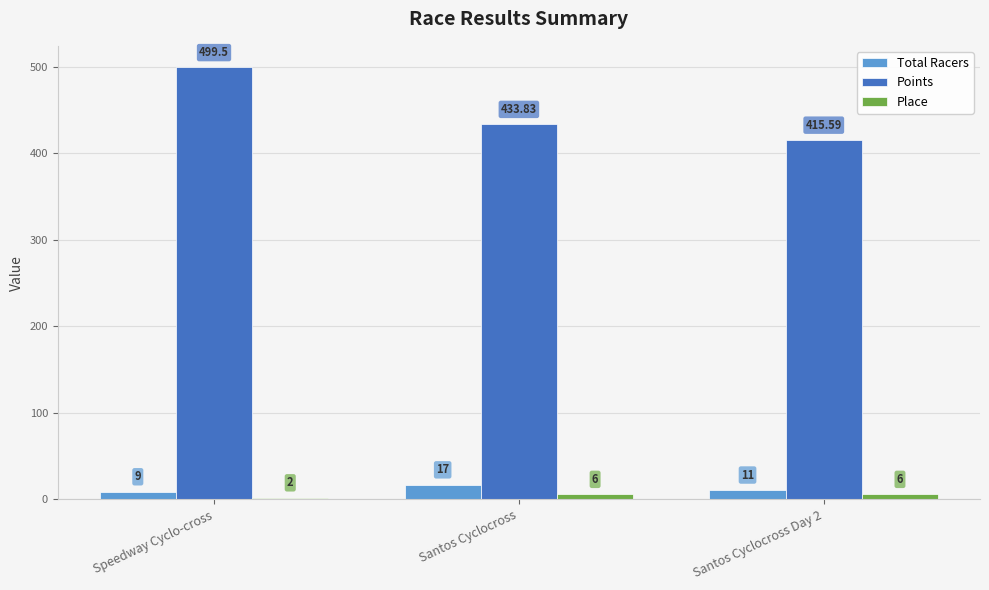

Rank the series by their maximum value, from lowest to highest.

Place, Total Racers, Points